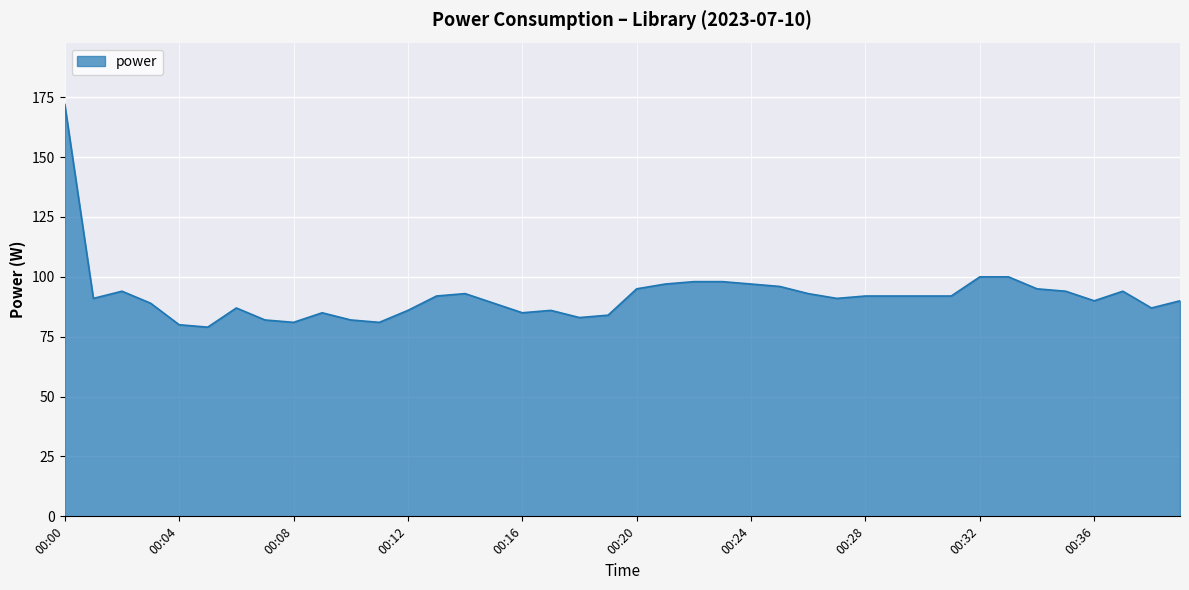

How many series are shown in this chart?

1